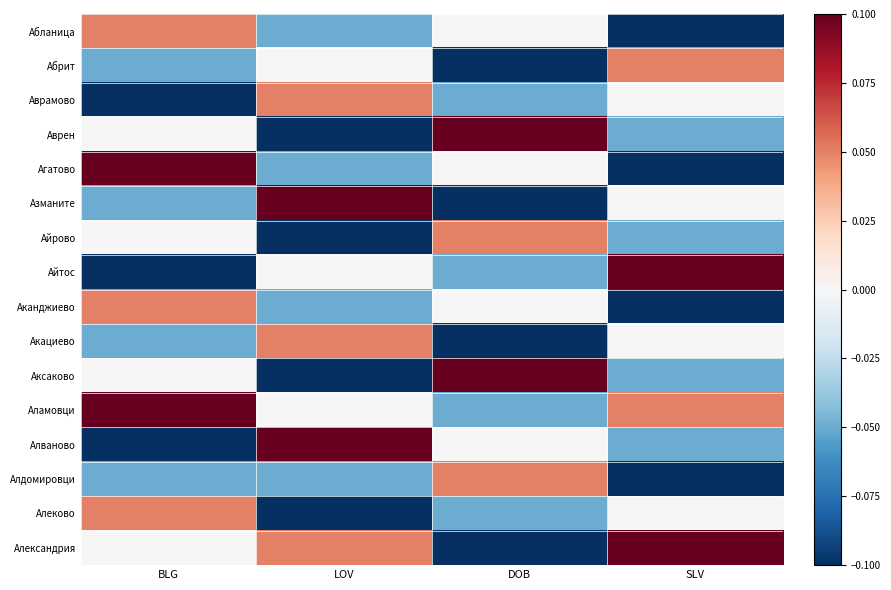

Reading left to right, extract all data points from this chart.

Абланица: BLG=0.1	LOV=-0.1	DOB=0.0	SLV=-0.1
Абрит: BLG=-0.1	LOV=0.0	DOB=-0.1	SLV=0.1
Аврамово: BLG=-0.1	LOV=0.1	DOB=-0.1	SLV=0.0
Аврен: BLG=0.0	LOV=-0.1	DOB=0.1	SLV=-0.1
Агатово: BLG=0.1	LOV=-0.1	DOB=0.0	SLV=-0.1
Азманите: BLG=-0.1	LOV=0.1	DOB=-0.1	SLV=0.0
Айрово: BLG=0.0	LOV=-0.1	DOB=0.1	SLV=-0.1
Айтос: BLG=-0.1	LOV=0.0	DOB=-0.1	SLV=0.1
Аканджиево: BLG=0.1	LOV=-0.1	DOB=0.0	SLV=-0.1
Акациево: BLG=-0.1	LOV=0.1	DOB=-0.1	SLV=0.0
Аксаково: BLG=0.0	LOV=-0.1	DOB=0.1	SLV=-0.1
Аламовци: BLG=0.1	LOV=0.0	DOB=-0.1	SLV=0.1
Алваново: BLG=-0.1	LOV=0.1	DOB=0.0	SLV=-0.1
Алдомировци: BLG=-0.1	LOV=-0.1	DOB=0.1	SLV=-0.1
Алеково: BLG=0.1	LOV=-0.1	DOB=-0.1	SLV=0.0
Александрия: BLG=0.0	LOV=0.1	DOB=-0.1	SLV=0.1